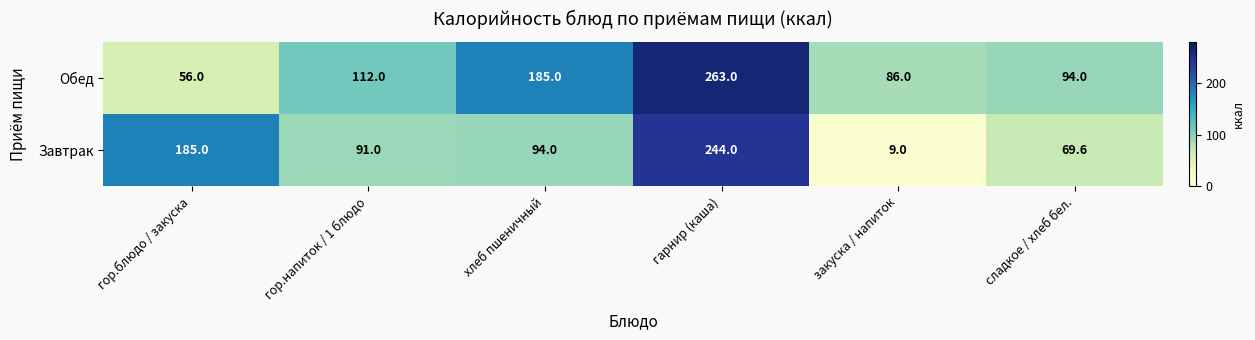

What is the difference between the Завтрак values at гор.напиток / 1 блюдо and сладкое / хлеб бел.?

21.4